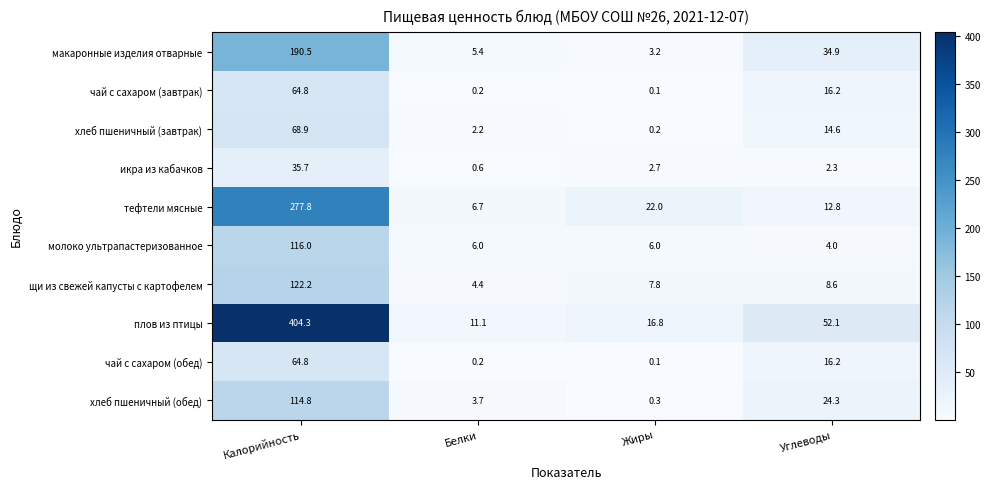

List the labels in order of хлеб пшеничный (обед) value, smallest first.

Жиры, Белки, Углеводы, Калорийность